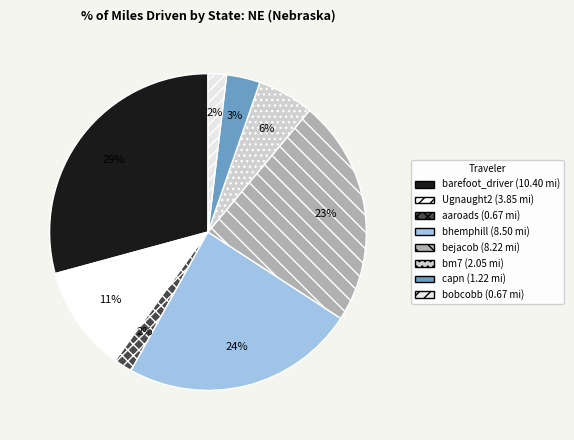

How many segments does this pie chart have?

8